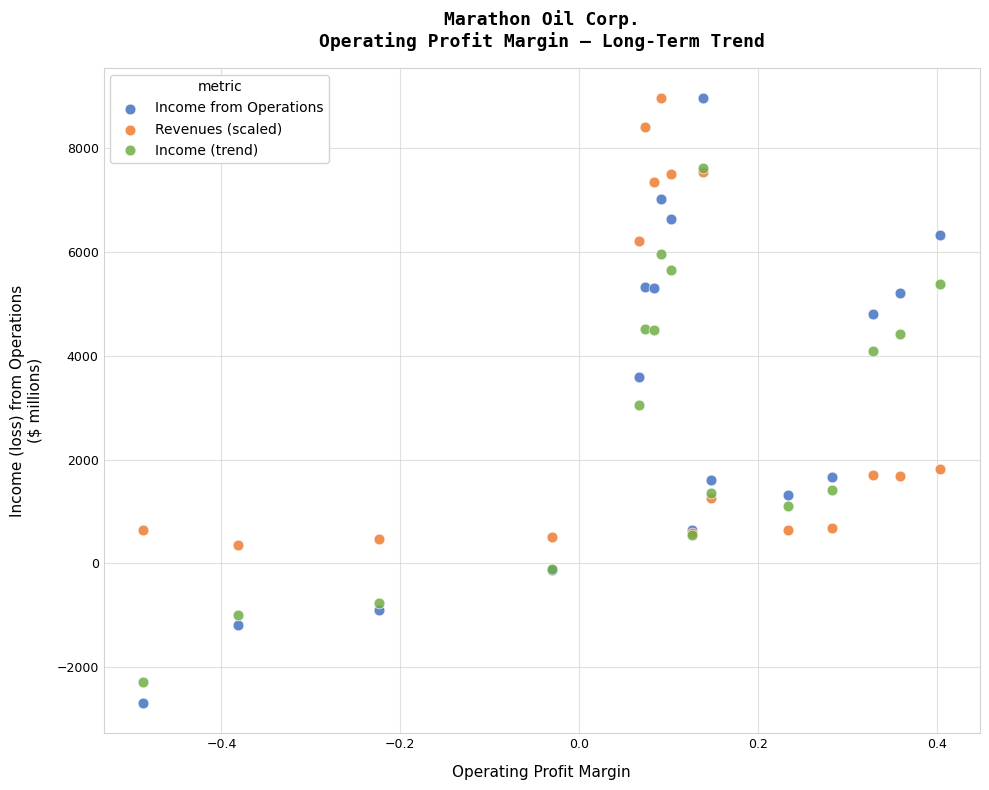

What are all the series names shown in the legend?

Income from Operations, Revenues (scaled), Income (trend)